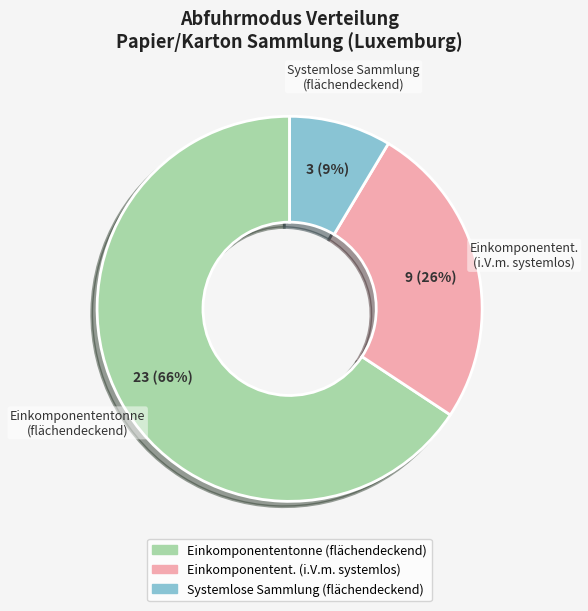

Is there any slice that represents more than half of the pie?

Yes